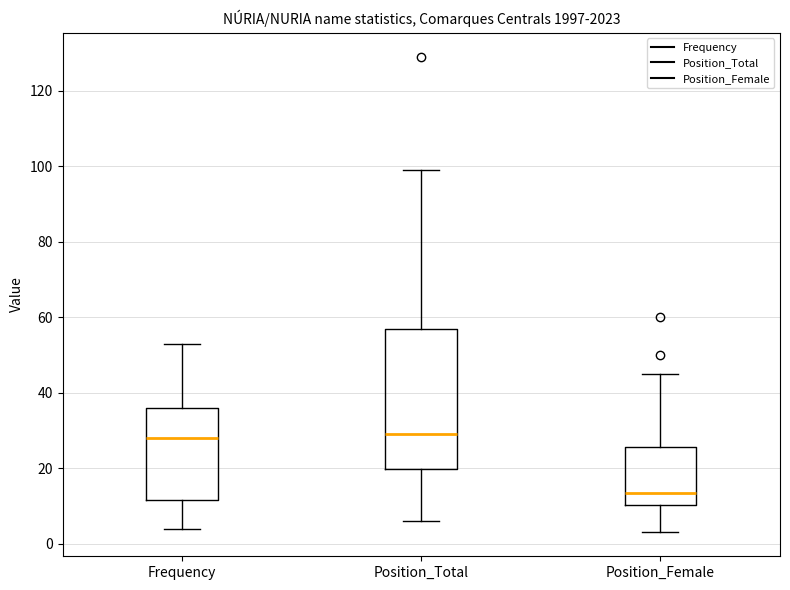

Reading left to right, transcribe this box plot: for each box, give where its median line is, the range the box spans, and where its two whiskers end, as read against the y-axis. The values are not printed on the chart, so give them approximately, as read against the axis.

Frequency: median 28, box 12 to 36, whiskers 4 to 54
Position_Total: median 30, box 20 to 56, whiskers 6 to 100
Position_Female: median 14, box 10 to 26, whiskers 4 to 46